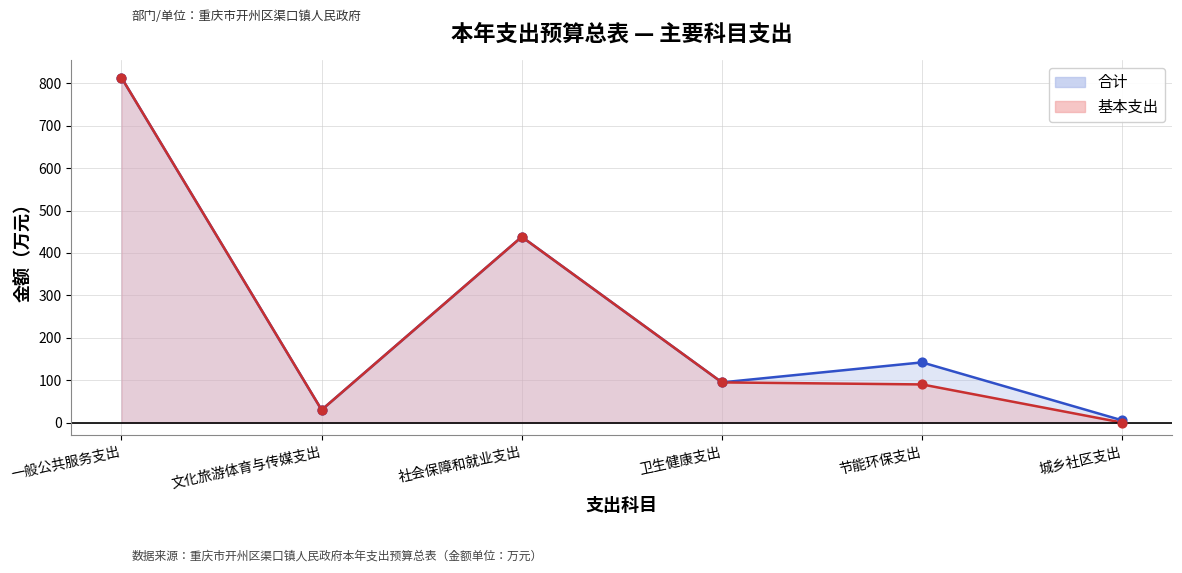

Which series contains the highest Y value?

合计